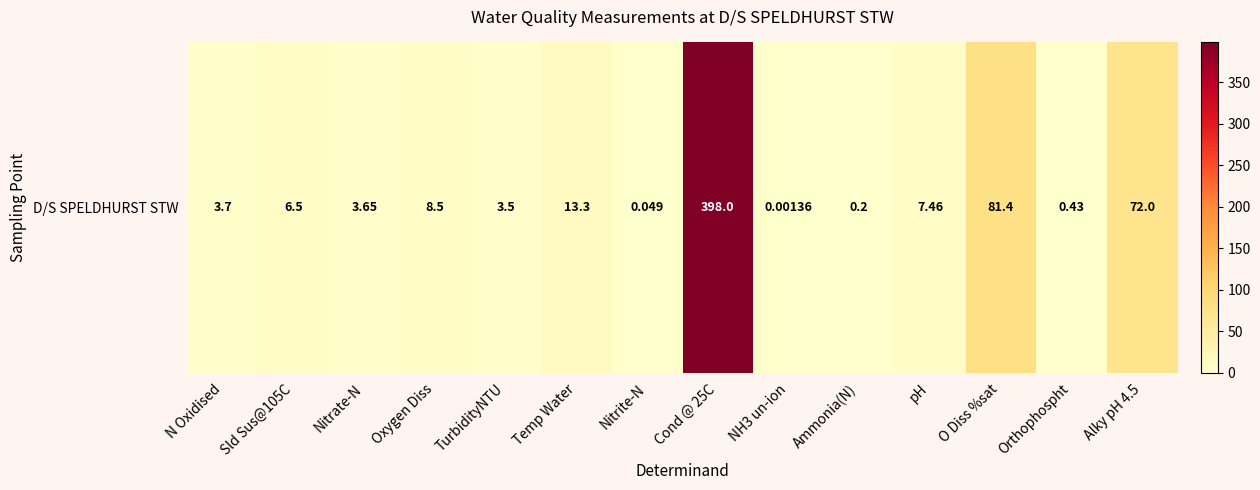

What is the change in value from Temp Water to pH?

-5.8